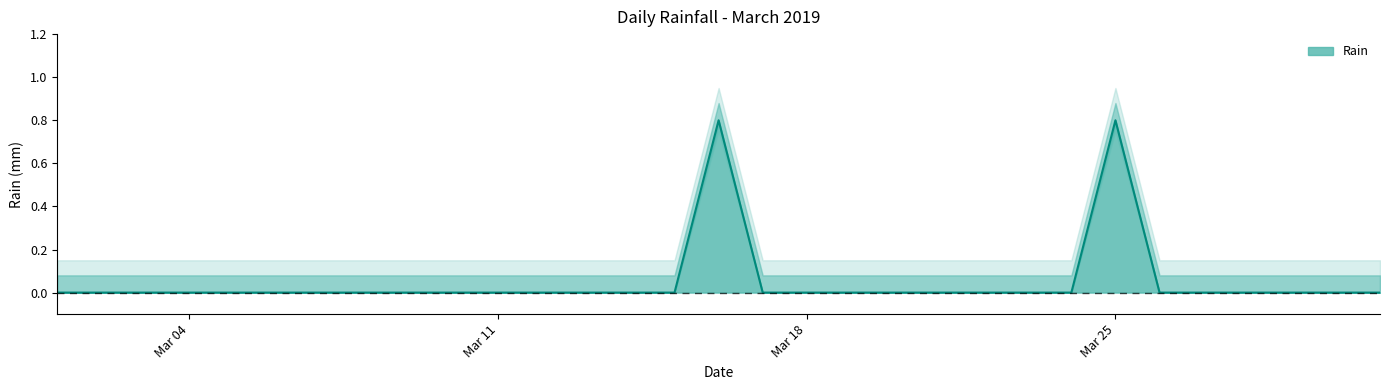

What is the maximum value shown in the chart?

0.8